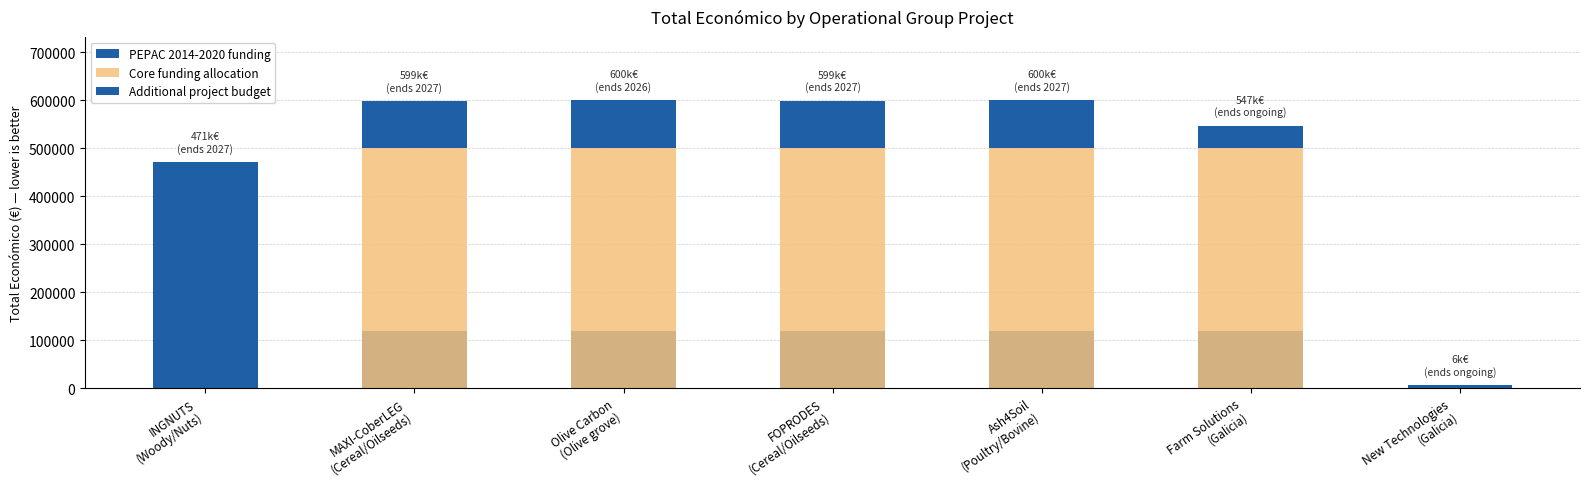

Are the bars horizontal?

No